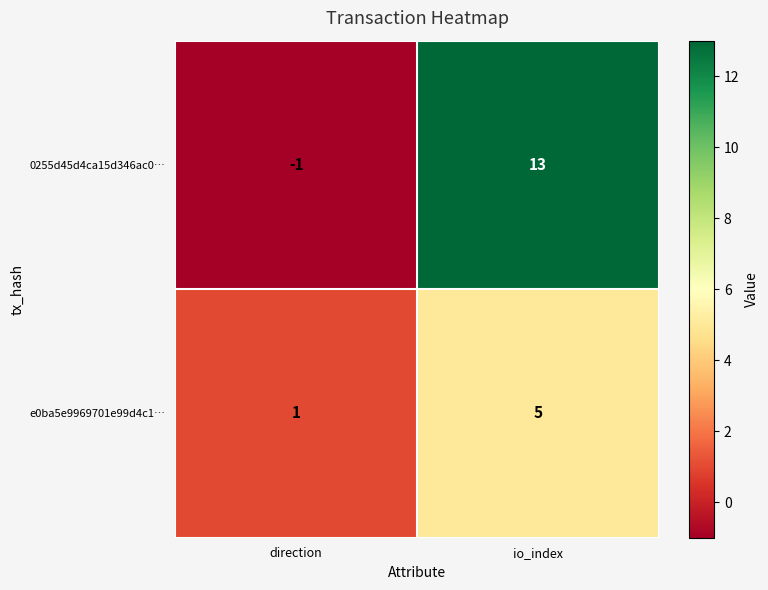

Is it true that 0255d45d4ca15d346ac0… equals -1 at direction?

True